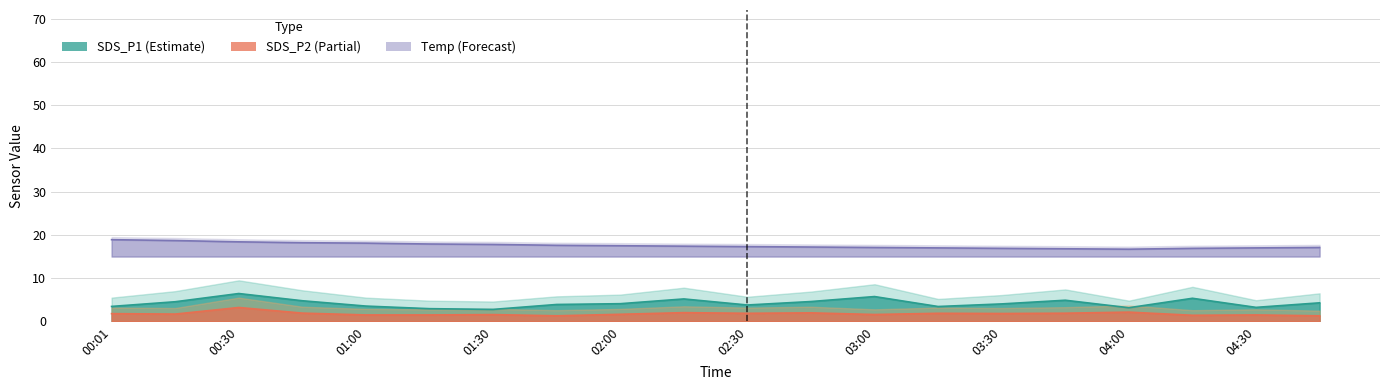

At 02:15, list the series in order from smallest to largest.

SDS_P2, SDS_P1, Temp